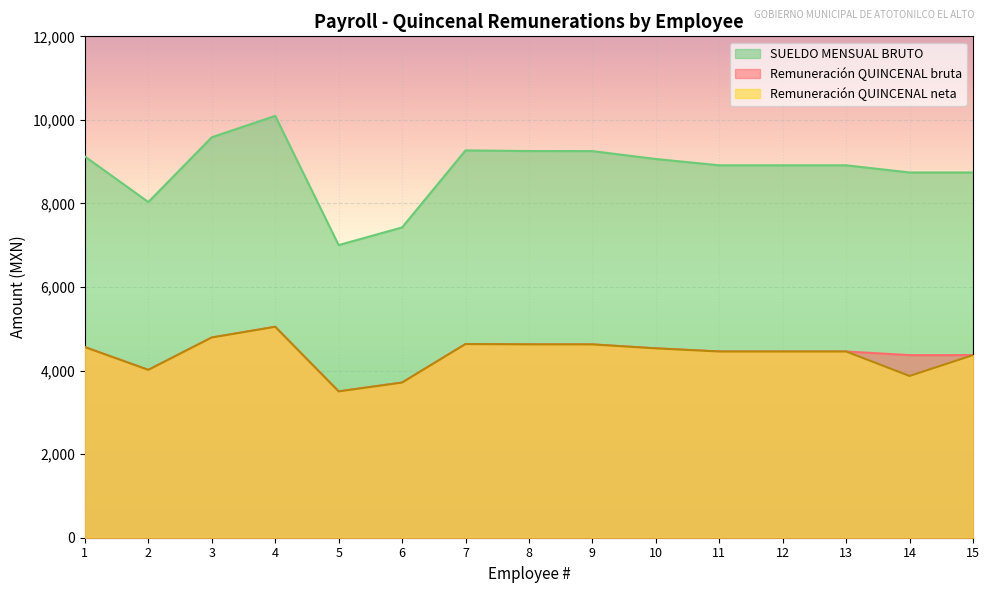

Which series has the largest total across all categories?

SUELDO MENSUAL BRUTO